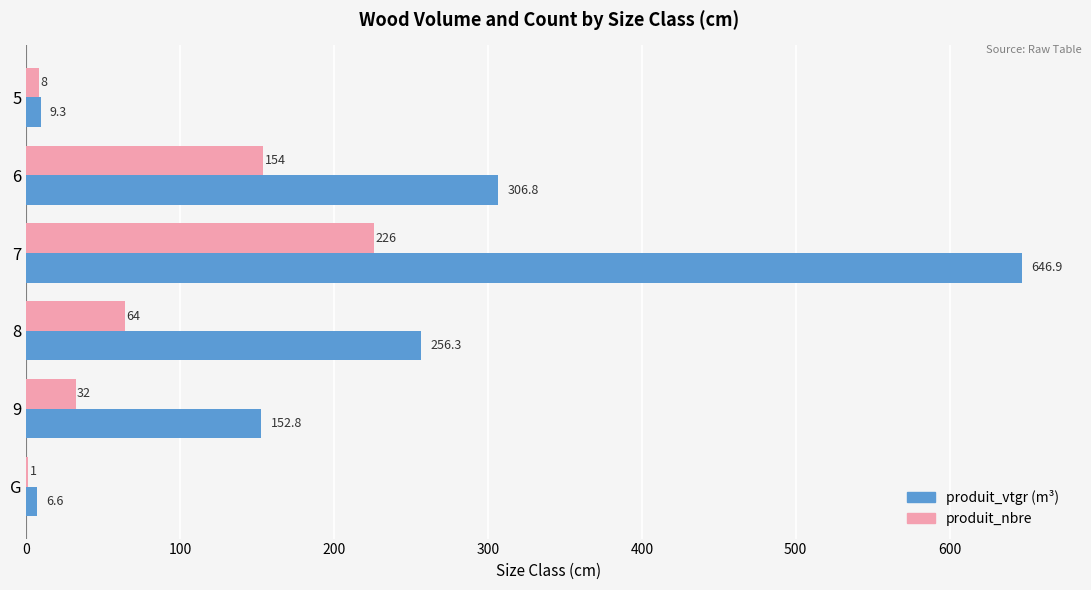

The produit_nbre series shows 55.3 at 9. True or false?

False